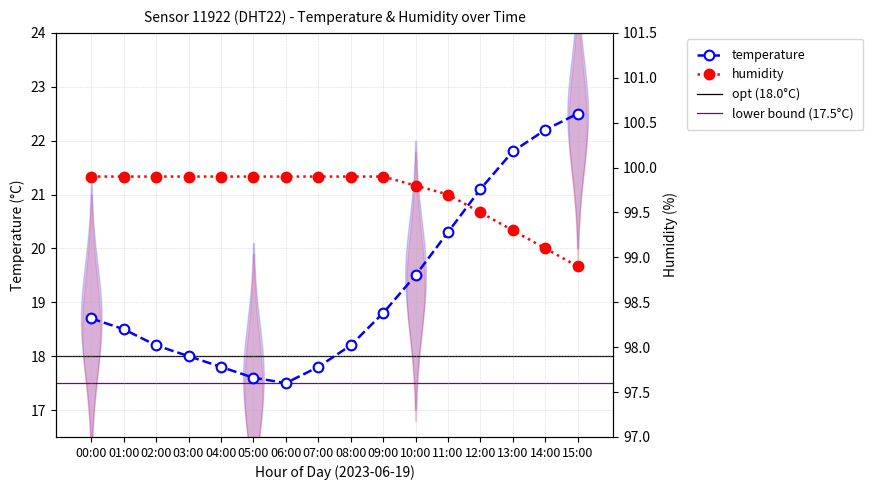

Reading left to right, extract all data points from this chart.

temperature: 00:00=18.7	01:00=18.5	02:00=18.2	03:00=18.0	04:00=17.8	05:00=17.6	06:00=17.5	07:00=17.8	08:00=18.2	09:00=18.8	10:00=19.5	11:00=20.3	12:00=21.1	13:00=21.8	14:00=22.2	15:00=22.5
humidity: 00:00=99.9	01:00=99.9	02:00=99.9	03:00=99.9	04:00=99.9	05:00=99.9	06:00=99.9	07:00=99.9	08:00=99.9	09:00=99.9	10:00=99.8	11:00=99.7	12:00=99.5	13:00=99.3	14:00=99.1	15:00=98.9